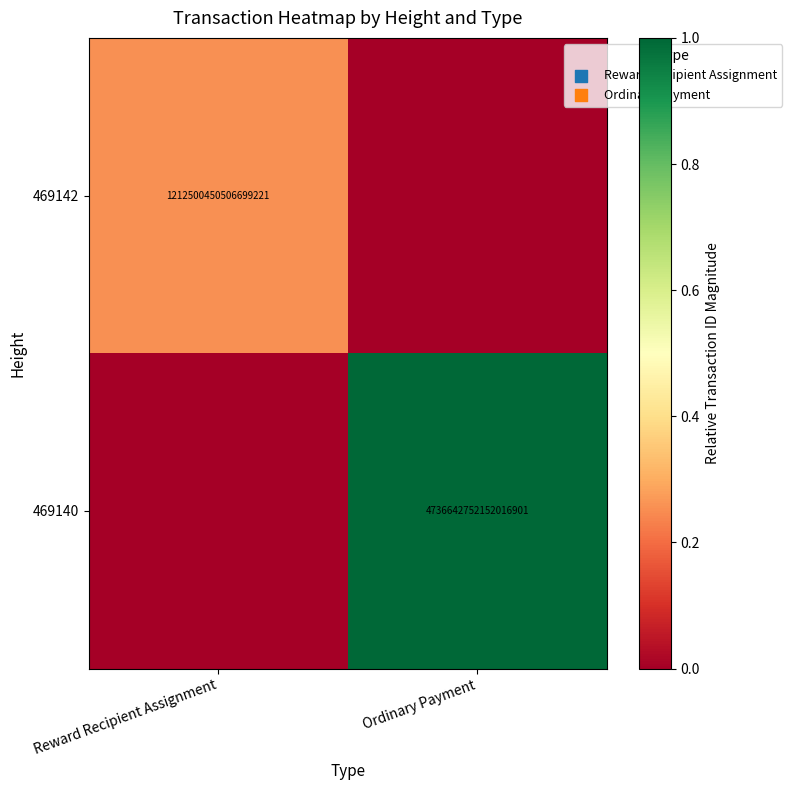

Is it true that 469140 equals 2280413629261765120 at Ordinary Payment?

False